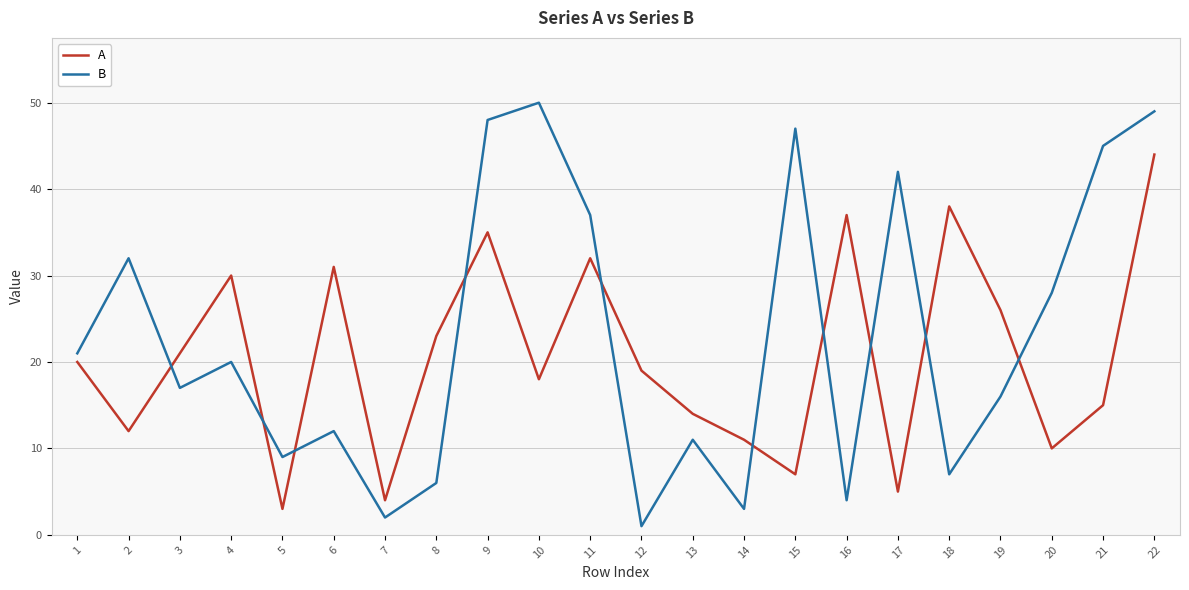

How many times do B and A cross each other?

10